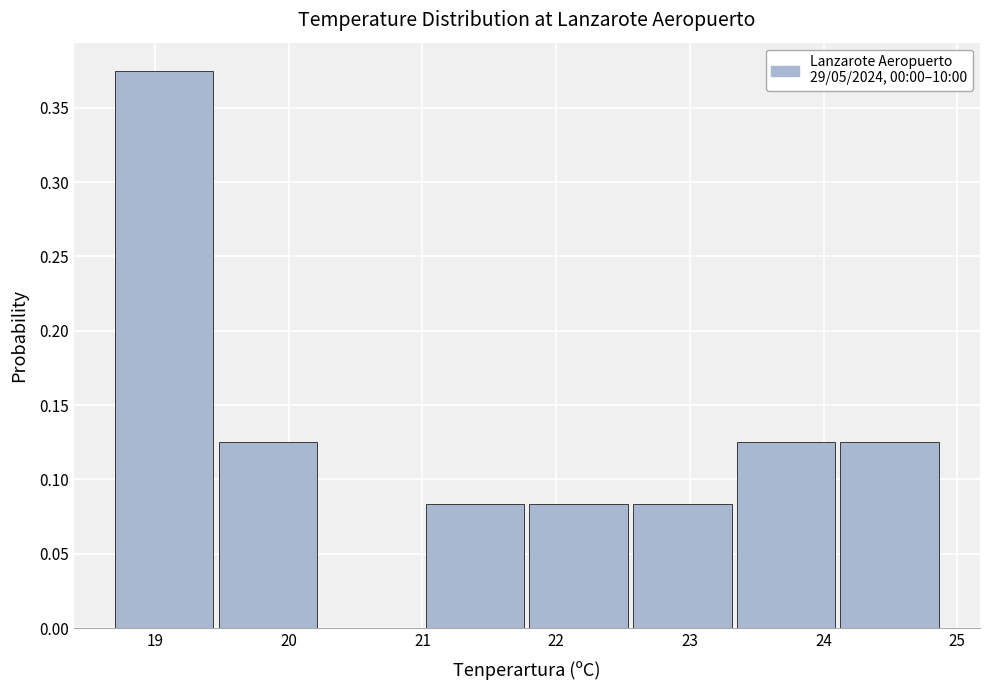

Reading left to right, transcribe this chart: for each bar, give the range it covers on the x-axis and its height. Neither the bar edges nor the heights are printed on the chart, so give them approximately, as read against the axes.

18.7 to 19.5: 0.375
19.5 to 20.3: 0.125
20.3 to 21.0: 0
21.0 to 21.8: 0.085
21.8 to 22.6: 0.085
22.6 to 23.4: 0.085
23.4 to 24.1: 0.125
24.1 to 24.9: 0.125